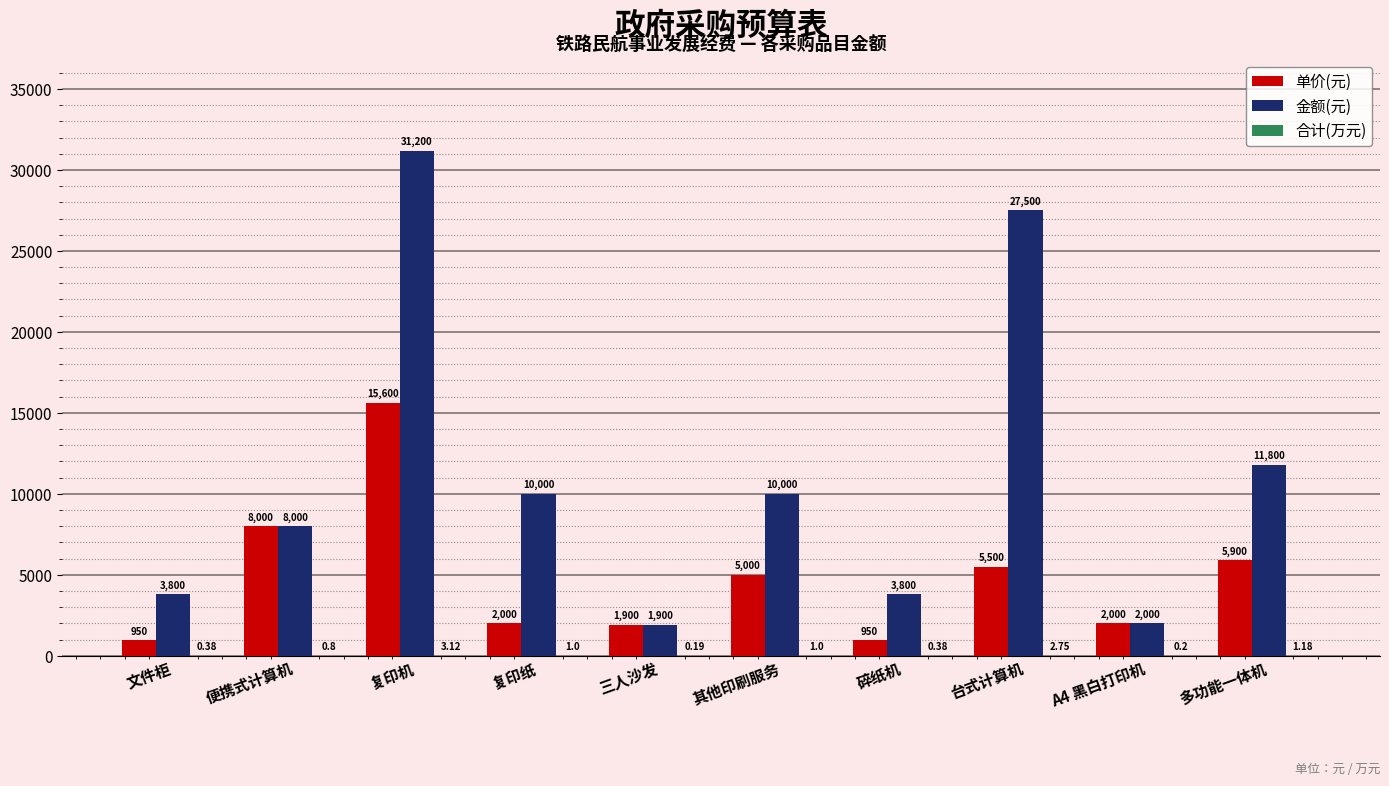

Between 其他印刷服务 and 碎纸机, which series saw the biggest shift?

金额(元)